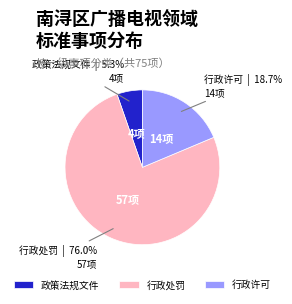

Which has a higher value, 政策法规文件 or 行政许可?

行政许可